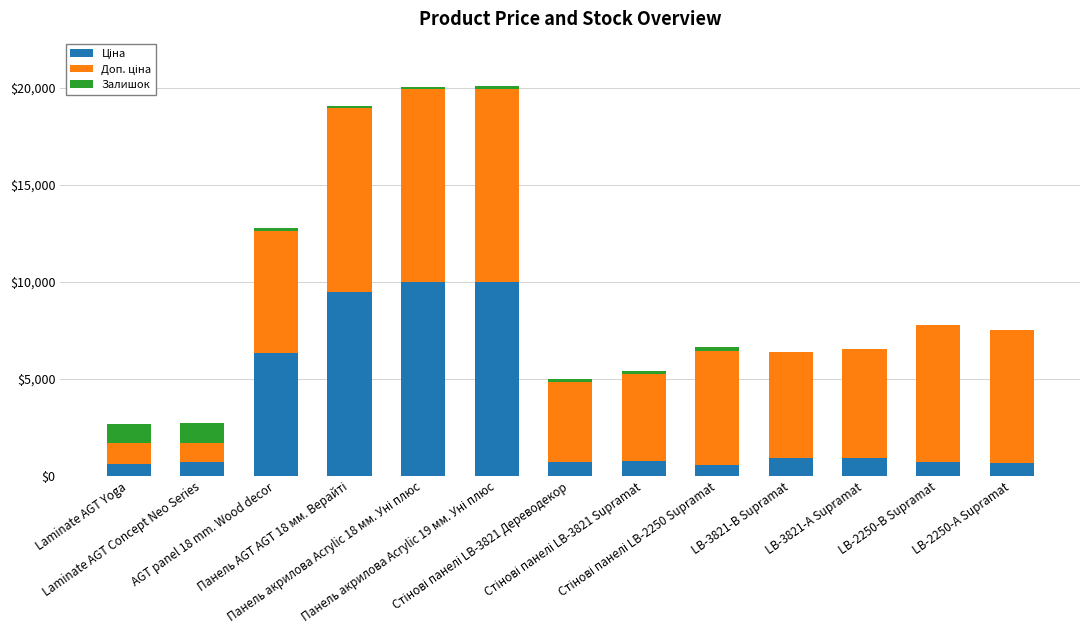

Are the bars grouped side by side (vs. stacked)?

No